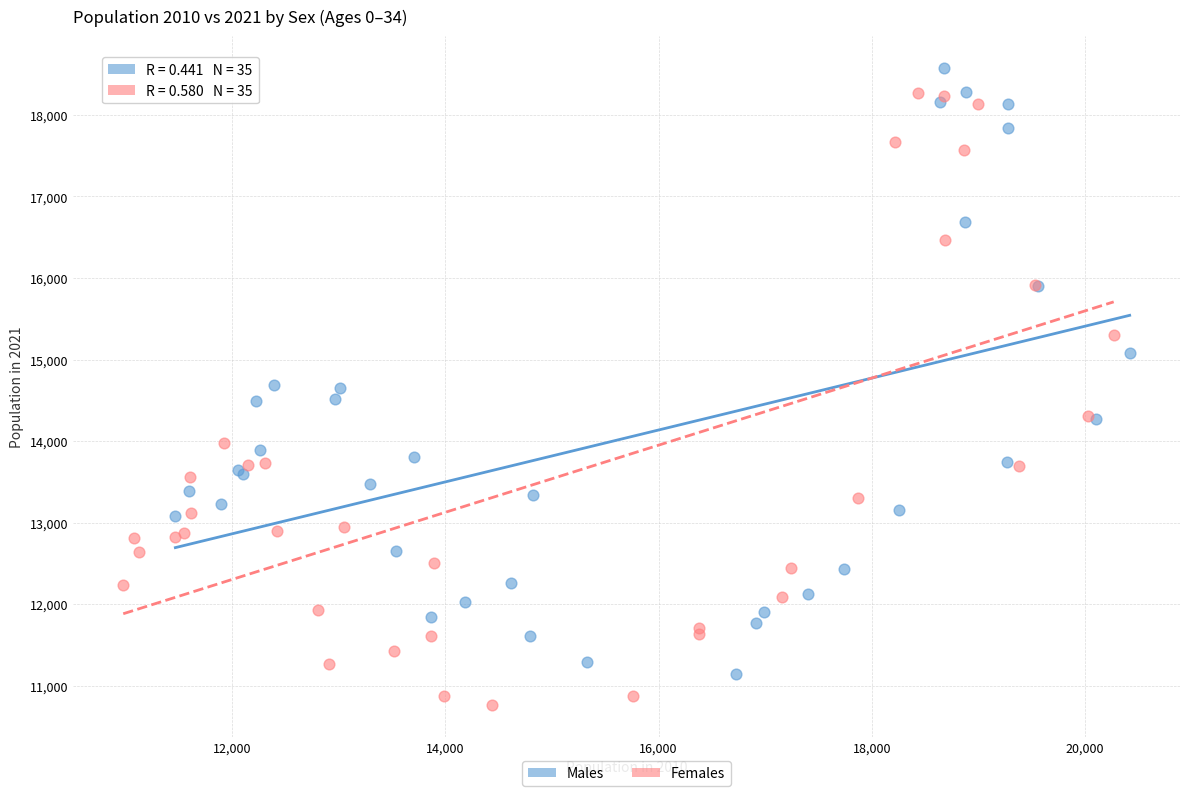

Which series contains the highest Y value?

Males